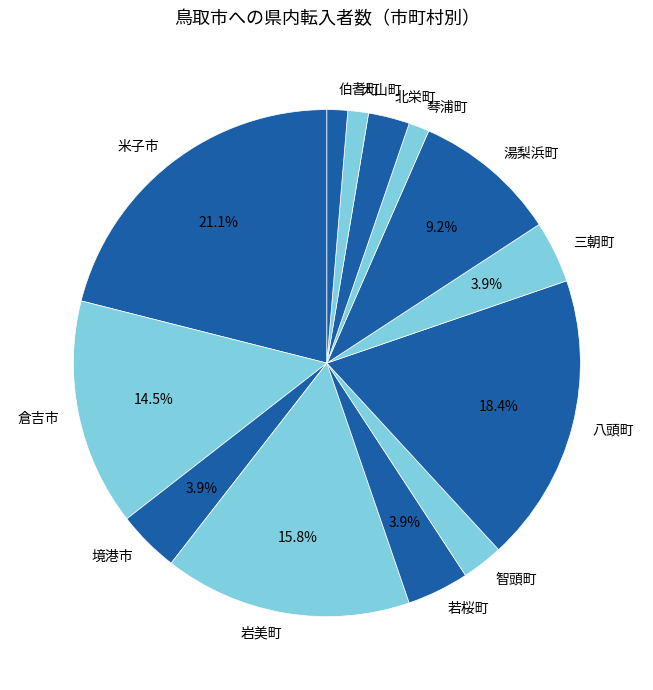

Does 岩美町 account for over 50% of the chart?

No